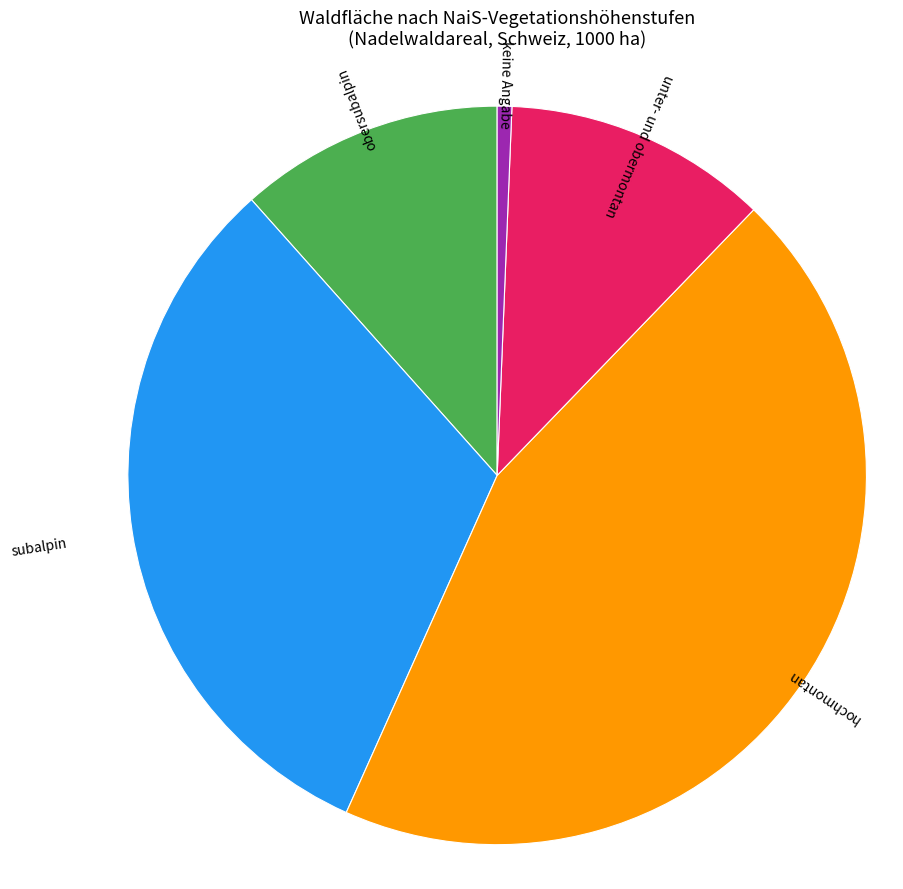

Does any single category account for the majority?

No